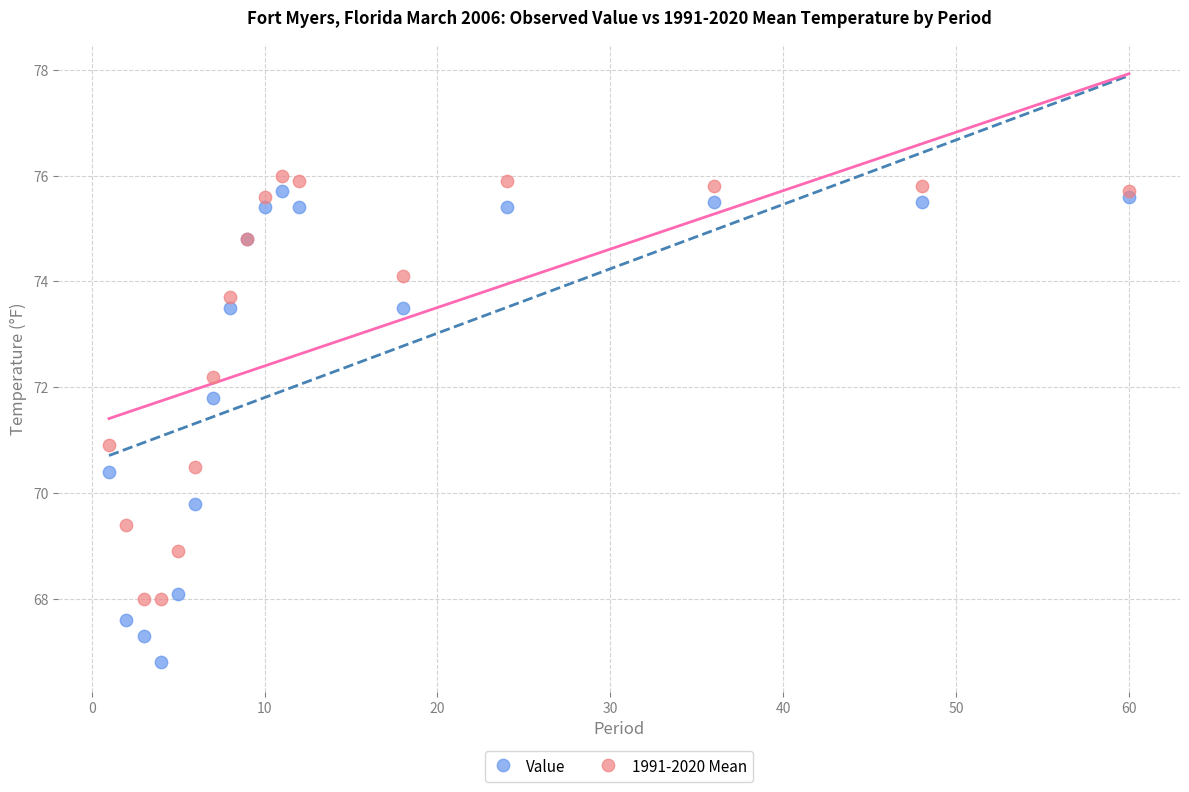

What is the X range (max minus min) for the scatter plot?

59.0